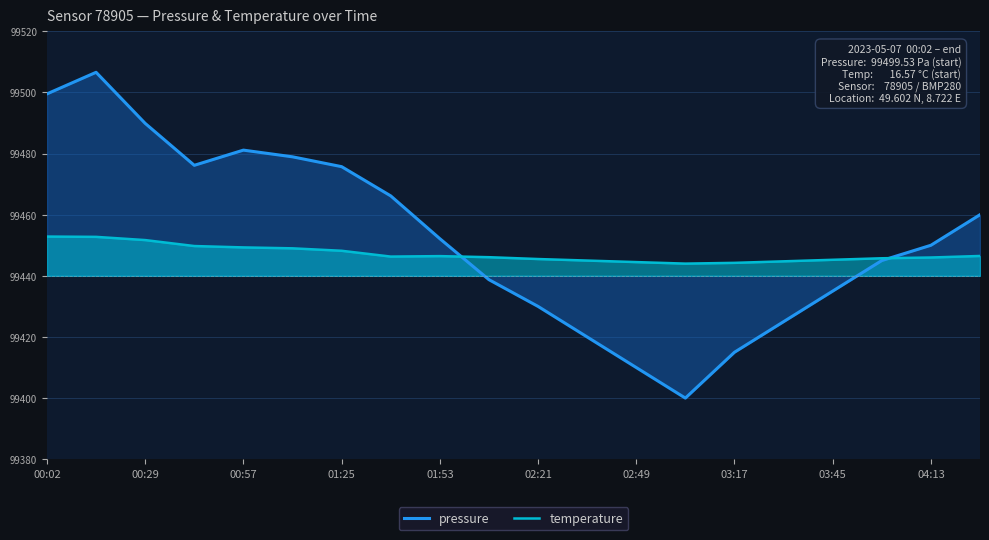

The pressure series shows 36.2 at 01:25. True or false?

True